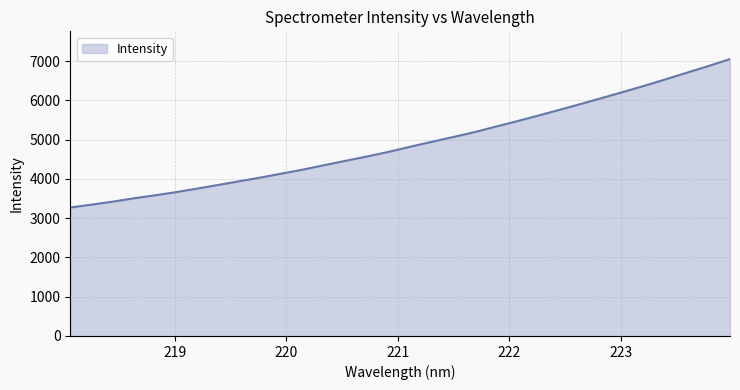

How many categories are shown in the chart?

32